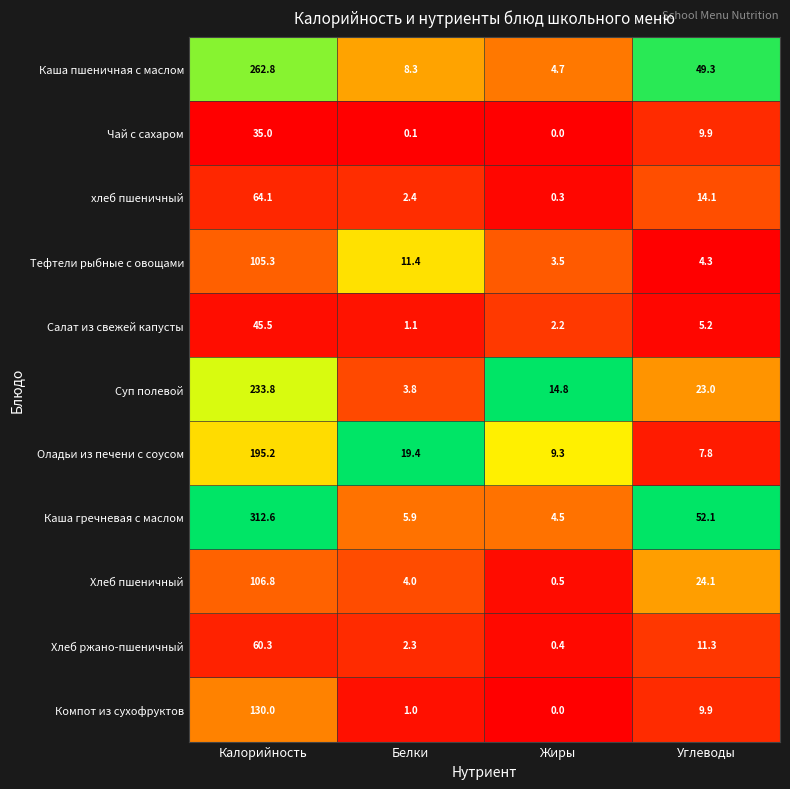

What is the minimum value for Тефтели рыбные с овощами?

3.5